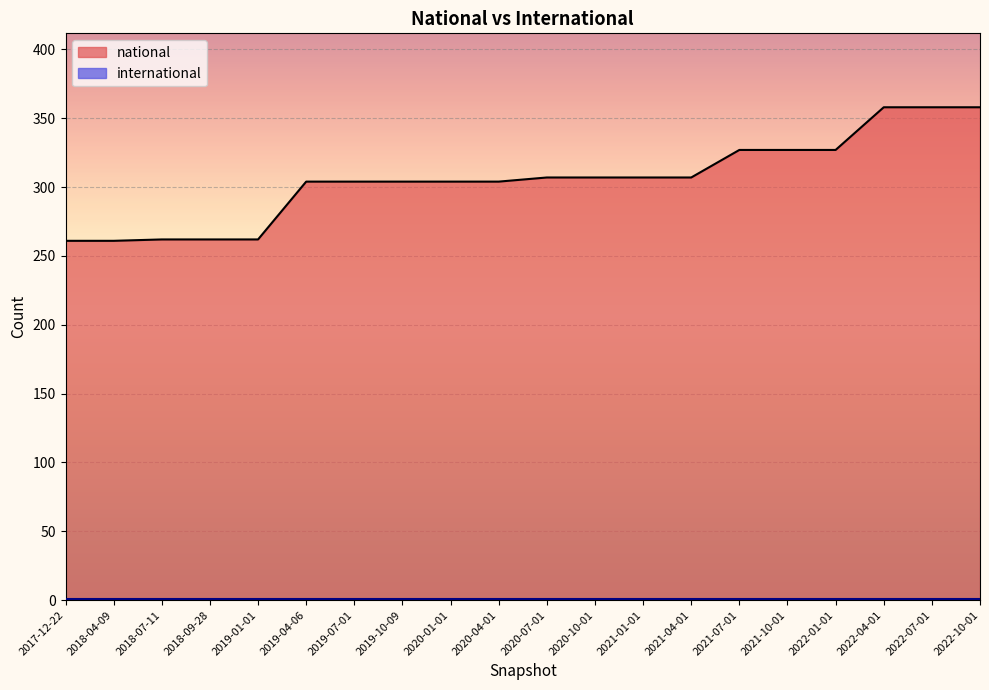

How many data points are above 307?

6